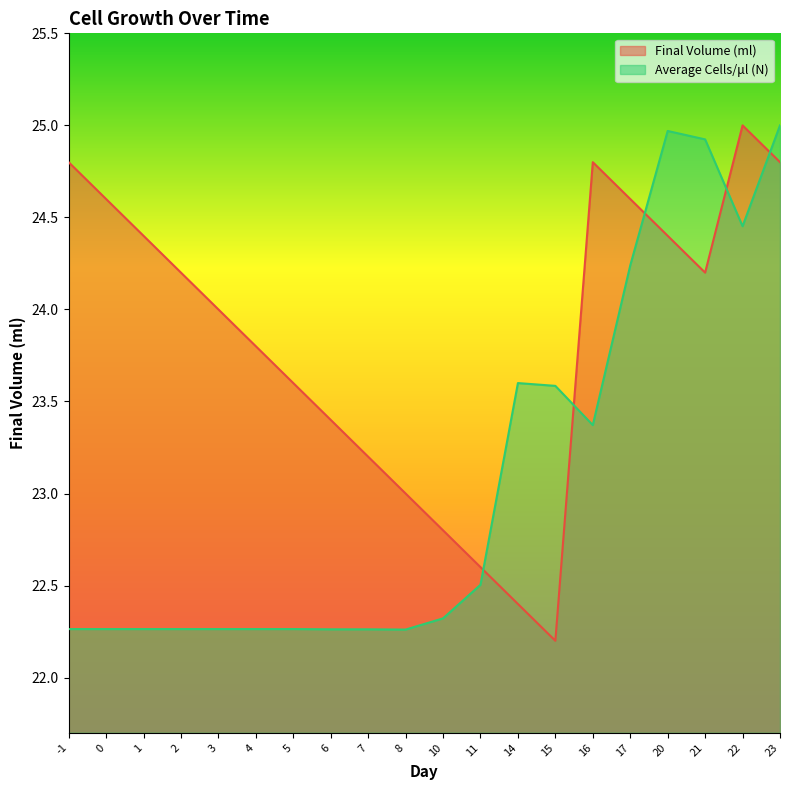

Which series has the largest range (max minus min)?

Final Volume (ml)